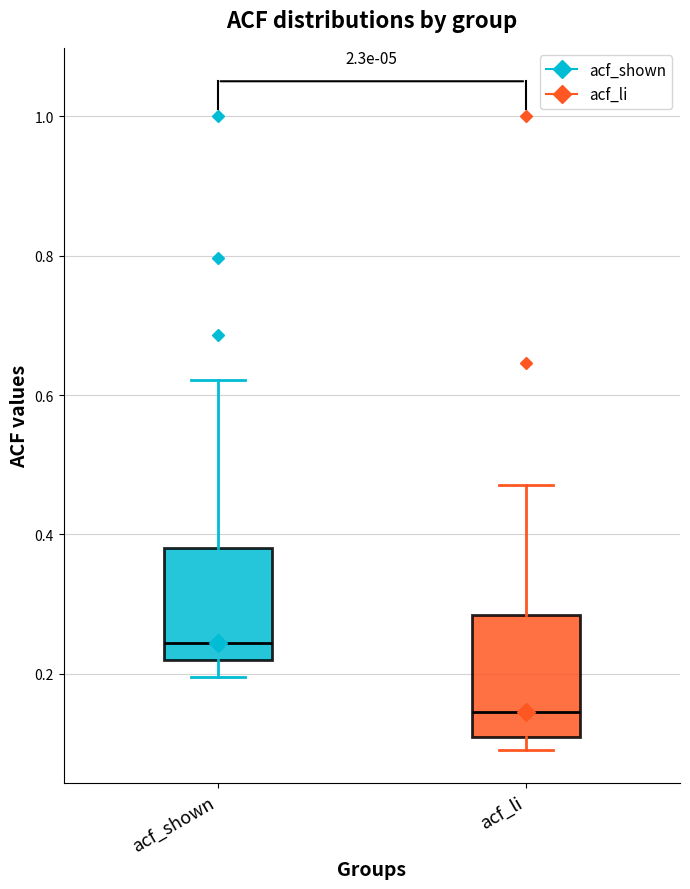

Reading left to right, transcribe this box plot: for each box, give where its median line is, the range the box spans, and where its two whiskers end, as read against the y-axis. The values are not printed on the chart, so give them approximately, as read against the axis.

acf_shown: median 0.24, box 0.22 to 0.38, whiskers 0.20 to 0.62
acf_li: median 0.14, box 0.10 to 0.28, whiskers 0.10 (just below the box's lower edge) to 0.48